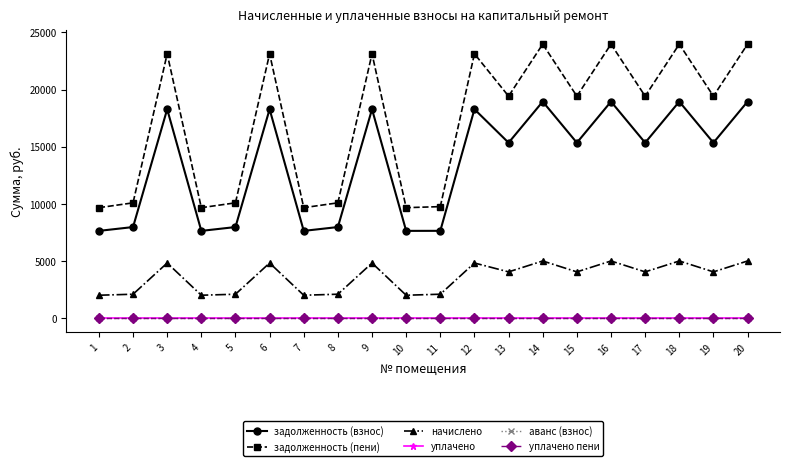

Does the chart have visible grid lines?

No